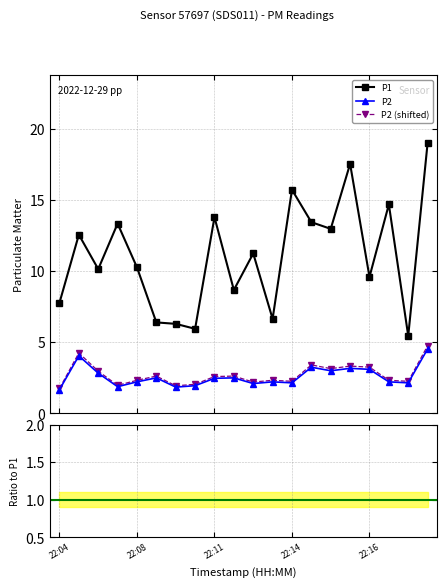

Is this an area chart (filled region under the line)?

No